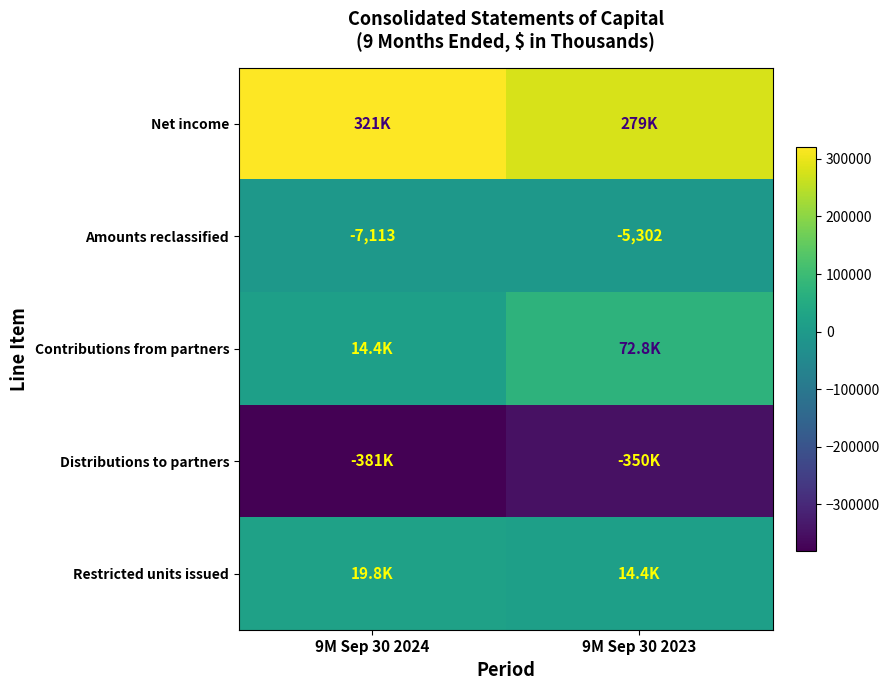

Between 9M Sep 30 2024 and 9M Sep 30 2023, which is larger?

9M Sep 30 2024